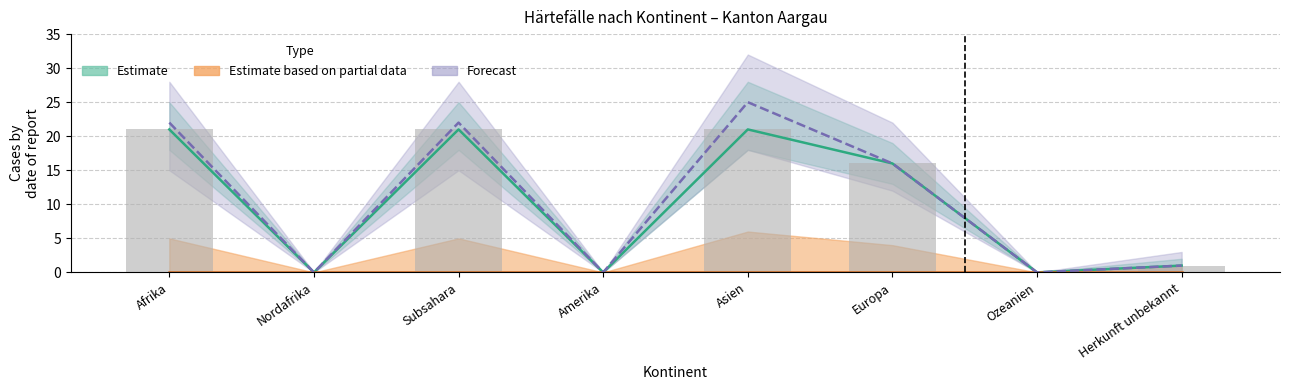

What is the total value across all series at Herkunft unbekannt?

2